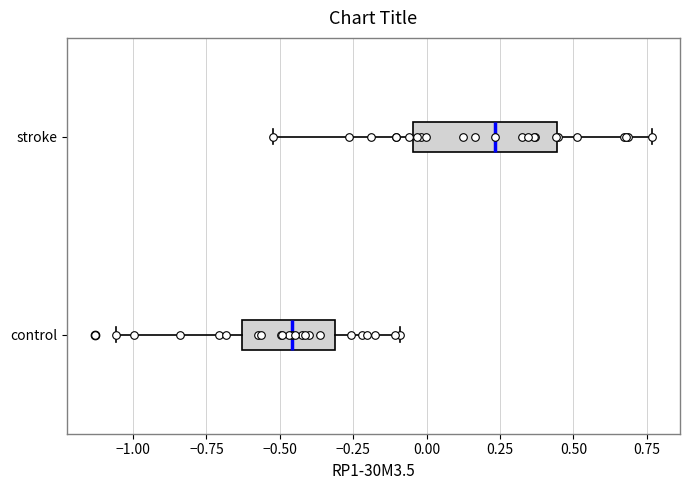

Reading bottom to top, transcribe this box plot: for each box, give where its median line is, the range the box spans, and where its two whiskers end, as read against the x-axis. The values are not printed on the chart, so give them approximately, as read against the axis.

control: median -0.45, box -0.65 to -0.30, whiskers -1.05 to -0.10
stroke: median 0.25, box -0.05 to 0.45, whiskers -0.50 to 0.75